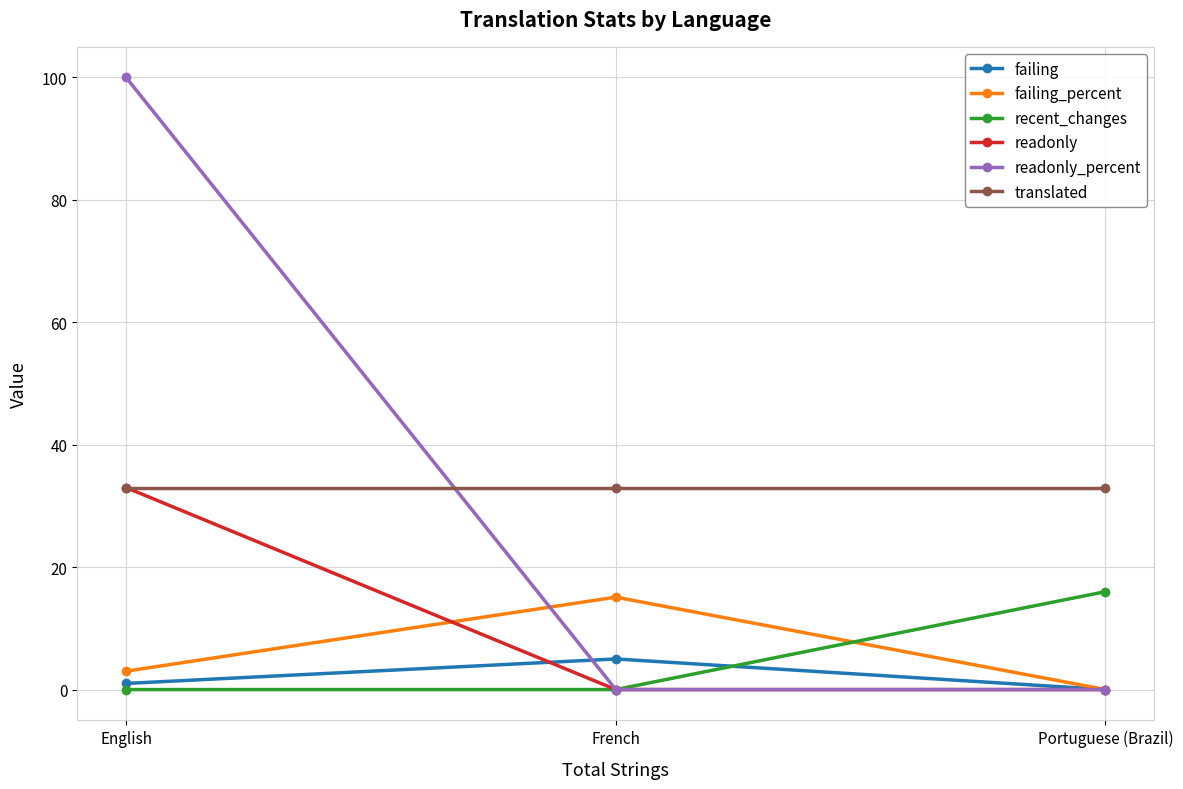

Which series has the widest spread of values?

readonly_percent